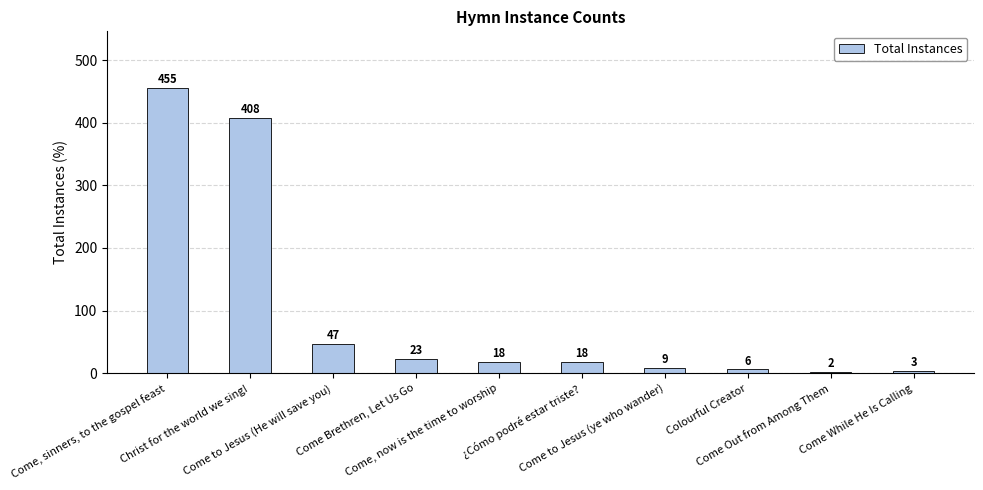

How many bars are there in total?

10